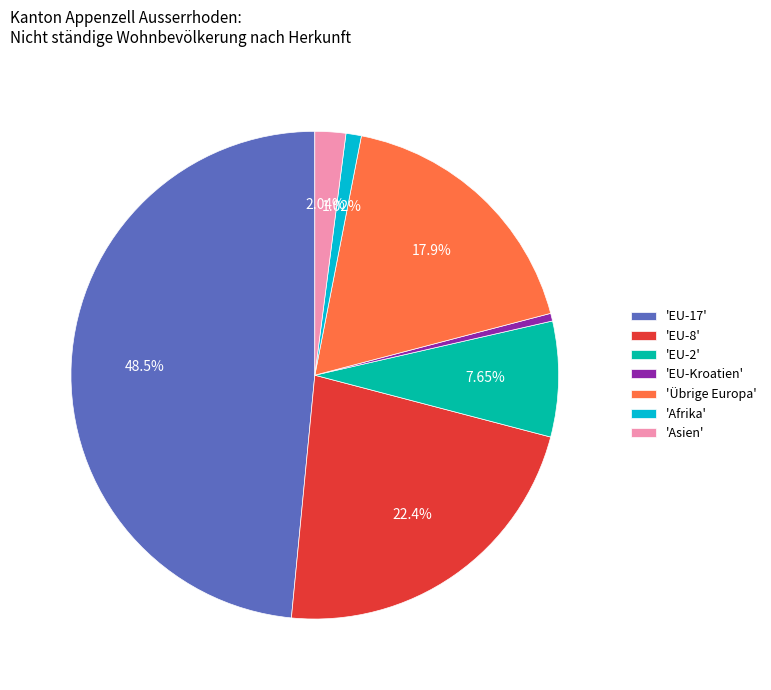

To the nearest percent, what is the difference between the largest and smallest slice percentages?

48%